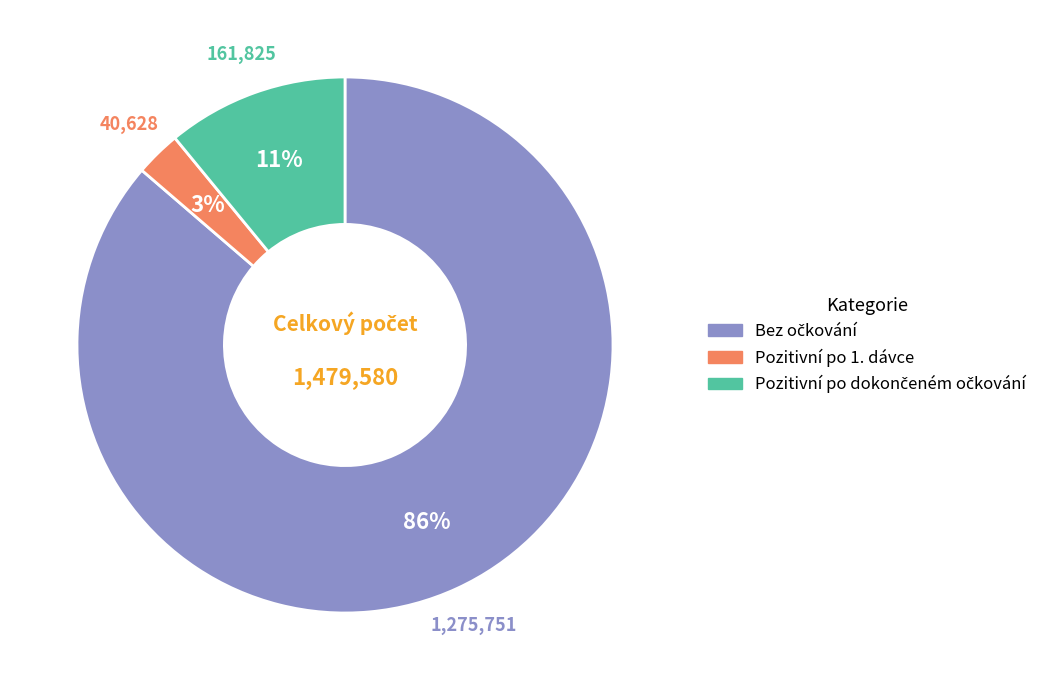

Which category has the smallest portion of the pie?

Pozitivní po 1. dávce